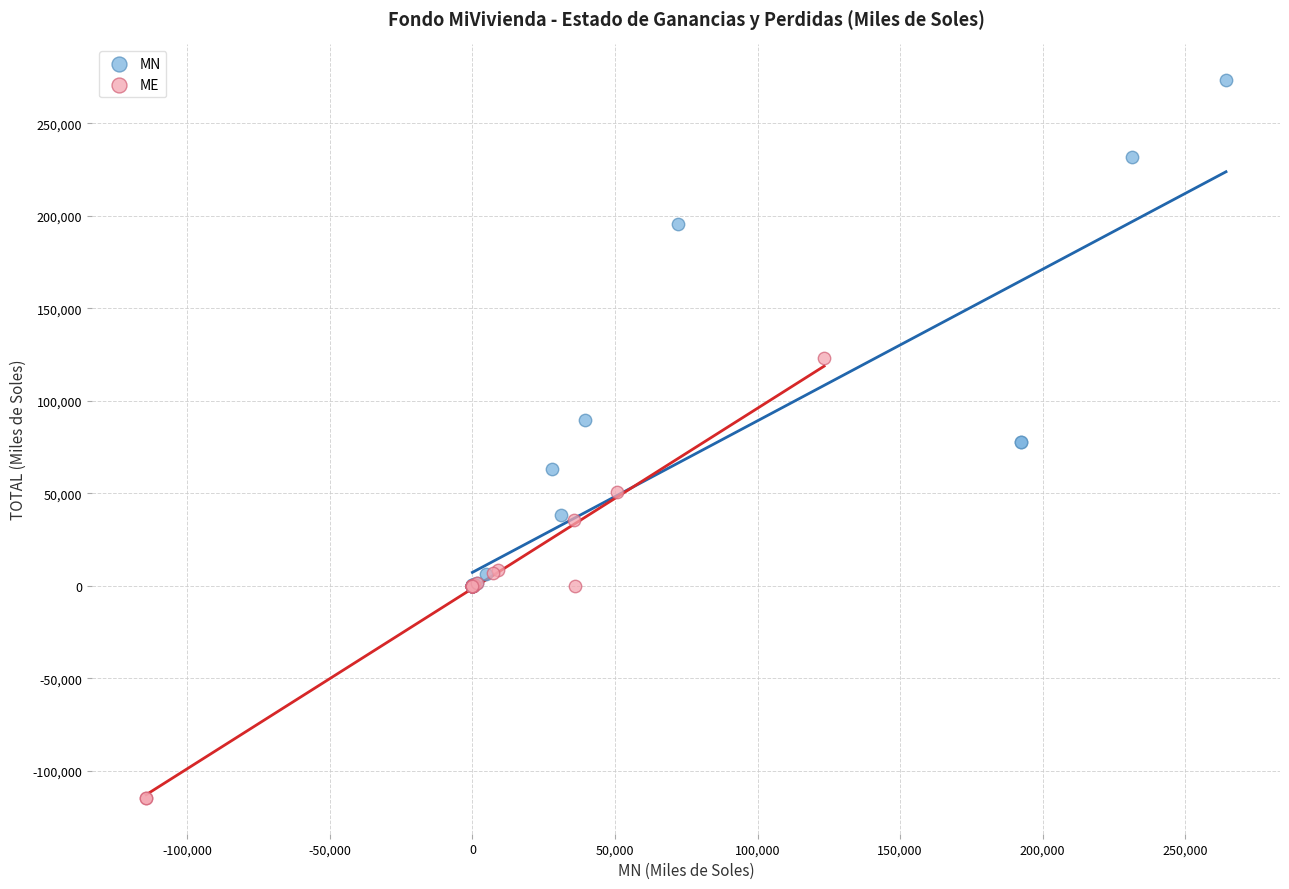

What are all the series names shown in the legend?

MN, ME